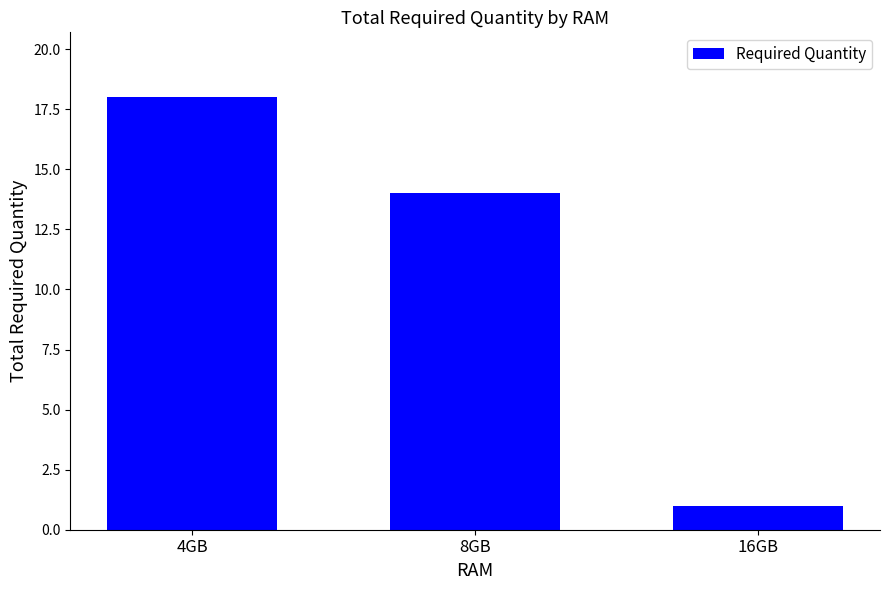

Is it true that the value at 8GB is 5?

False